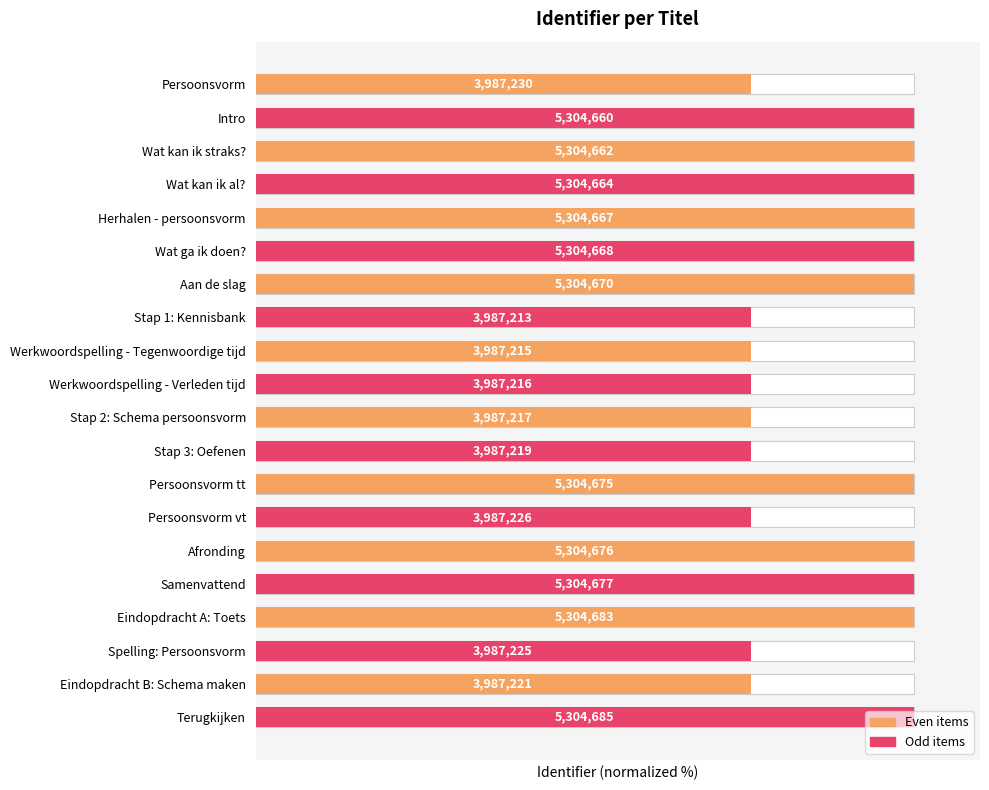

List the labels in order of value, smallest first.

Stap 1: Kennisbank, Werkwoordspelling - Tegenwoordige tijd, Werkwoordspelling - Verleden tijd, Stap 2: Schema persoonsvorm, Stap 3: Oefenen, Eindopdracht B: Schema maken, Spelling: Persoonsvorm, Persoonsvorm vt, Persoonsvorm, Intro, Wat kan ik straks?, Wat kan ik al?, Herhalen - persoonsvorm, Wat ga ik doen?, Aan de slag, Persoonsvorm tt, Afronding, Samenvattend, Eindopdracht A: Toets, Terugkijken